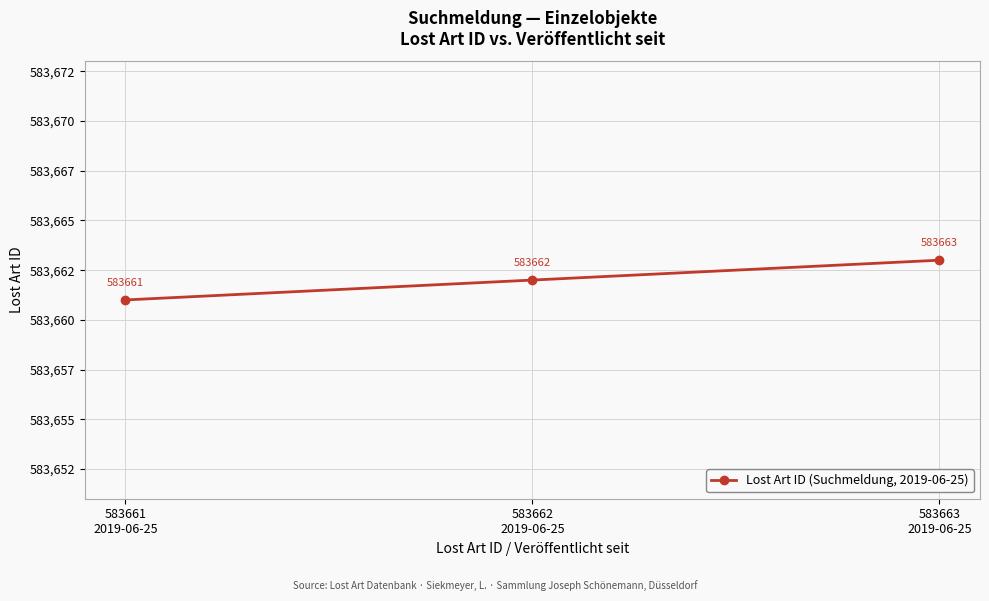

What is the greatest value displayed?

583663